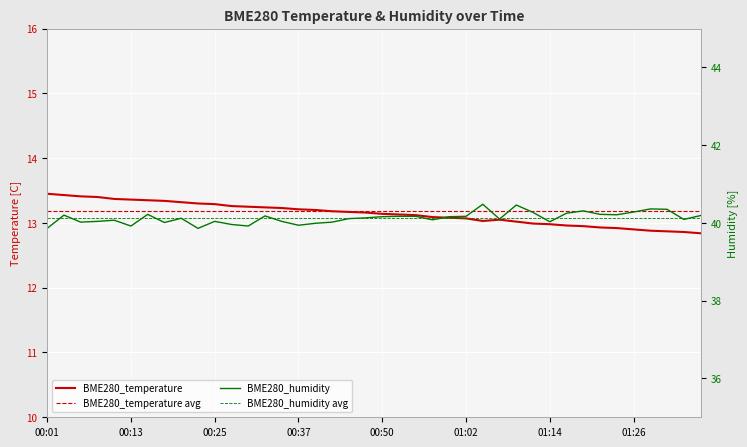

What is the lowest value of the BME280_temperature series?

12.8